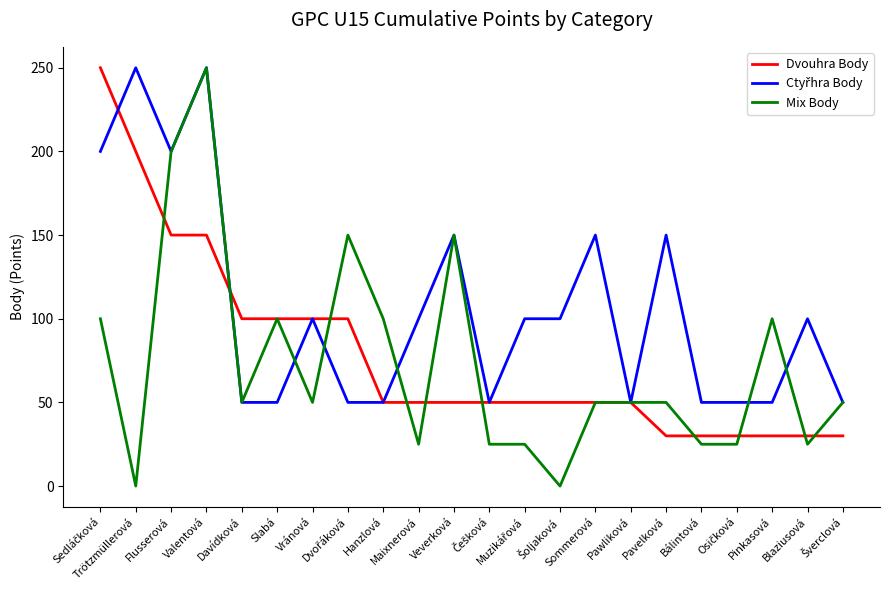

How many lines are shown in the chart?

3